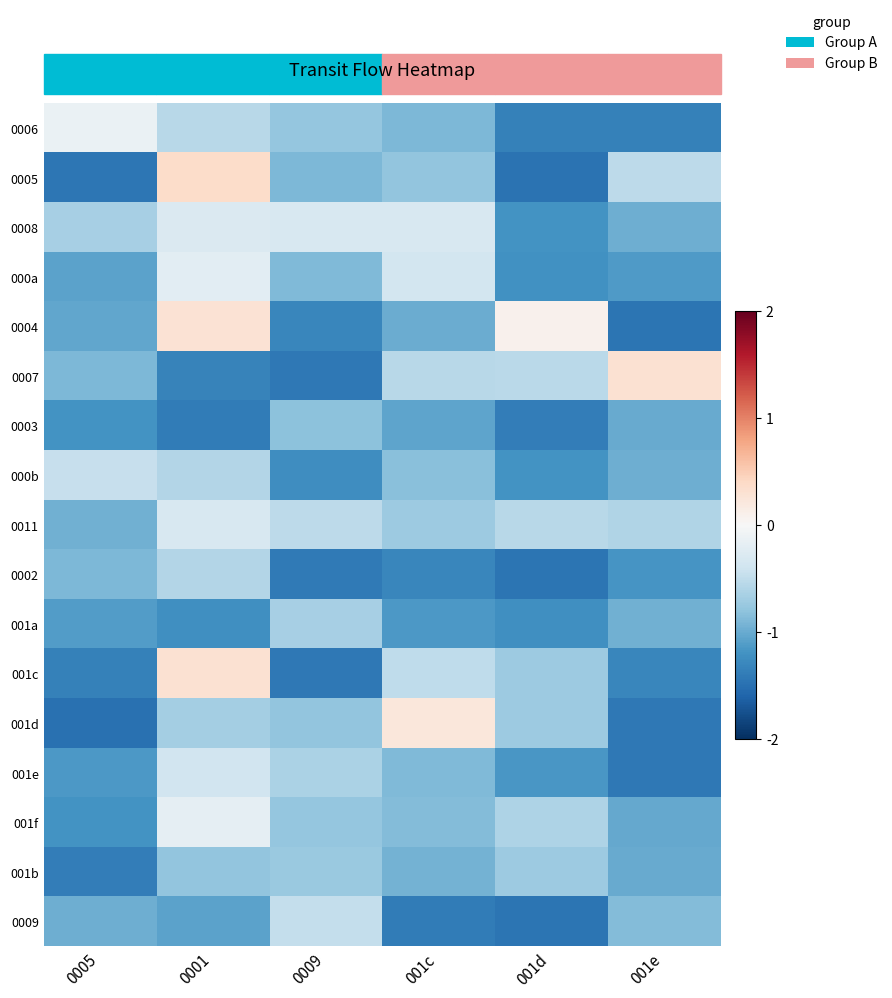

List the series in order of their peak value, highest first.

0005, 0007, 001c, 0004, 001d, 0006, 001f, 000a, 0008, 0011, 001e, 000b, 0009, 0002, 001a, 001b, 0003